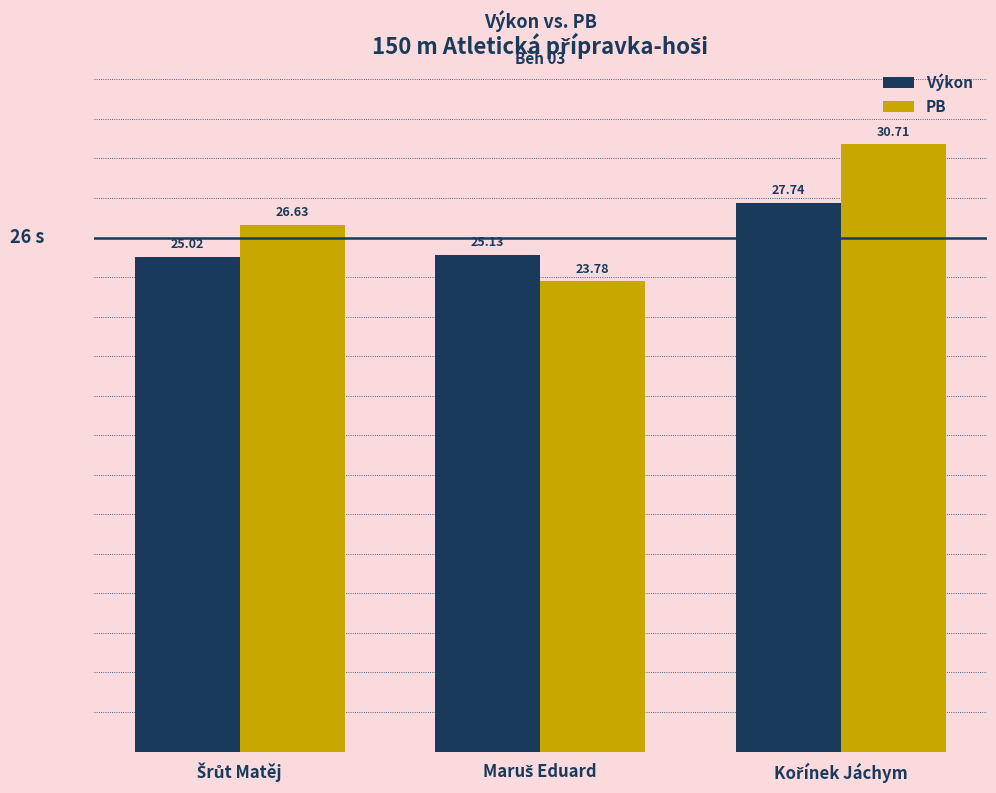

What are all the series names shown in the legend?

Výkon, PB